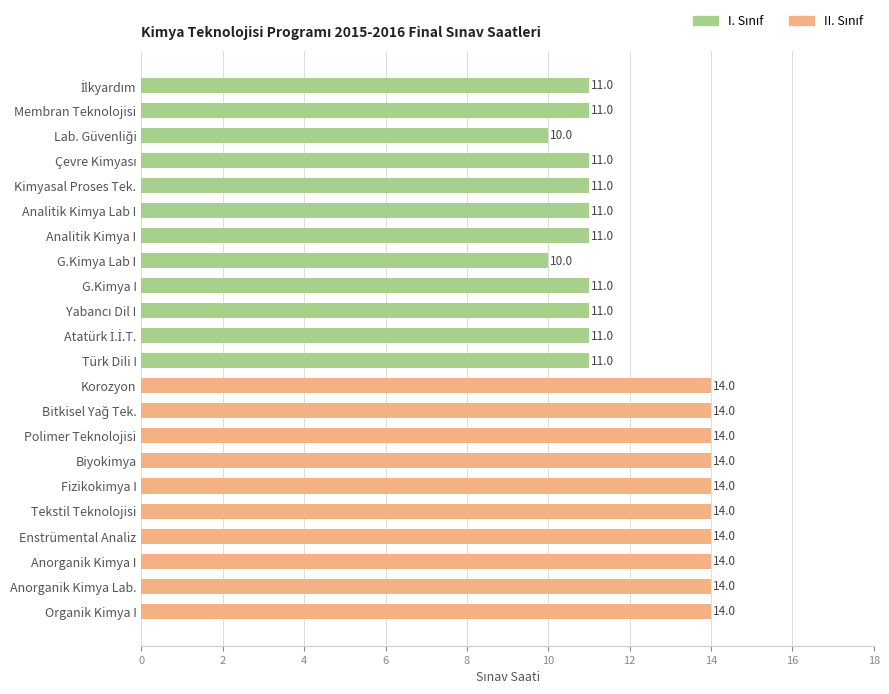

The value at Analitik Kimya Lab I is 15. True or false?

False